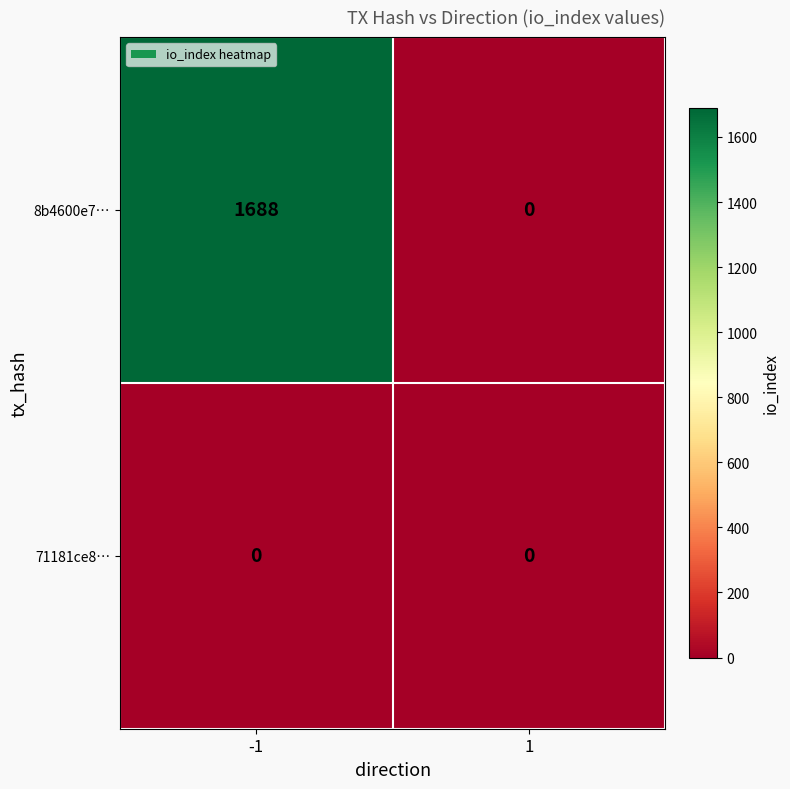

True or false: 8b4600e7… has a value of -978 at 1.

False